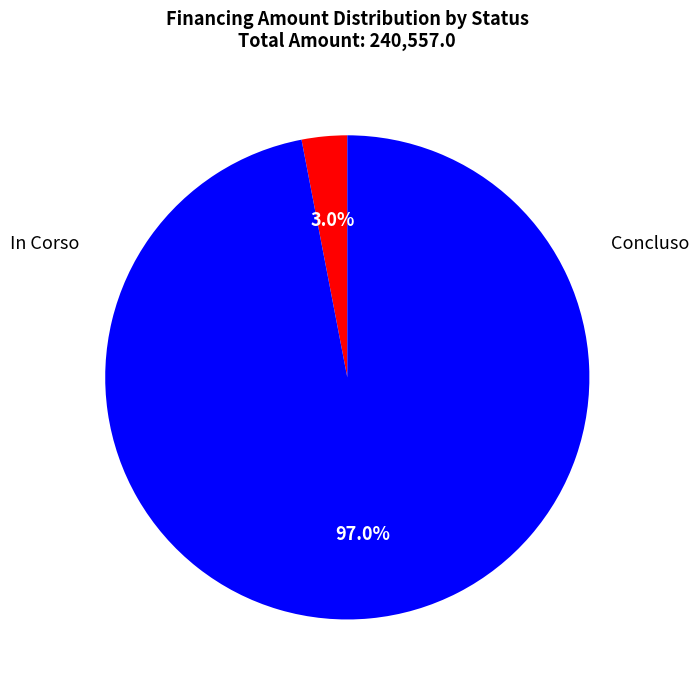

Does any single category account for the majority?

Yes